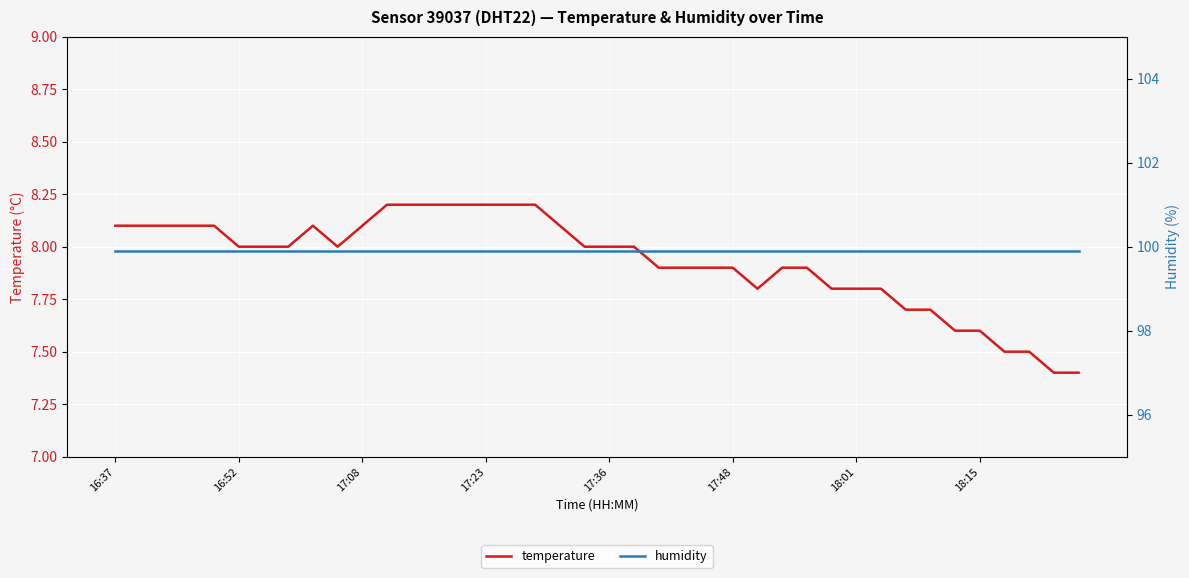

What are all the series names shown in the legend?

temperature, humidity